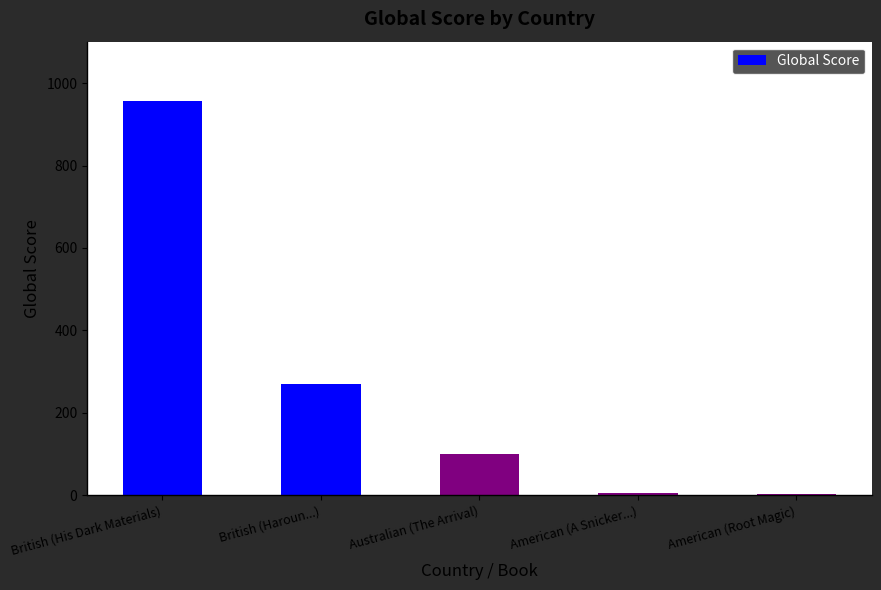

Are the bars grouped side by side (vs. stacked)?

No